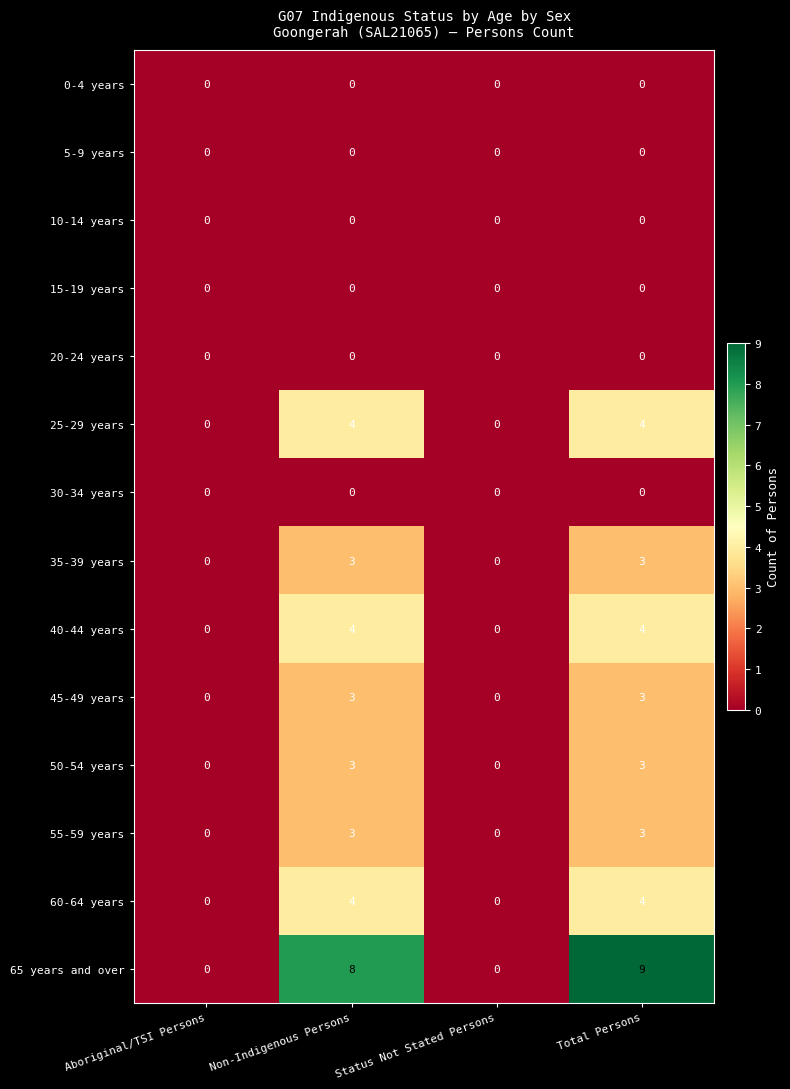

Which series changed the most between Status Not Stated Persons and Total Persons?

65 years and over